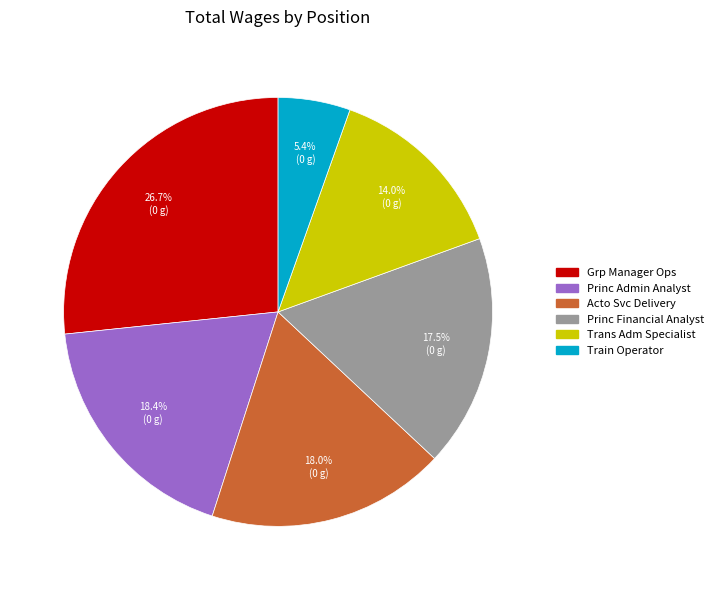

Is there a majority slice in this chart?

No